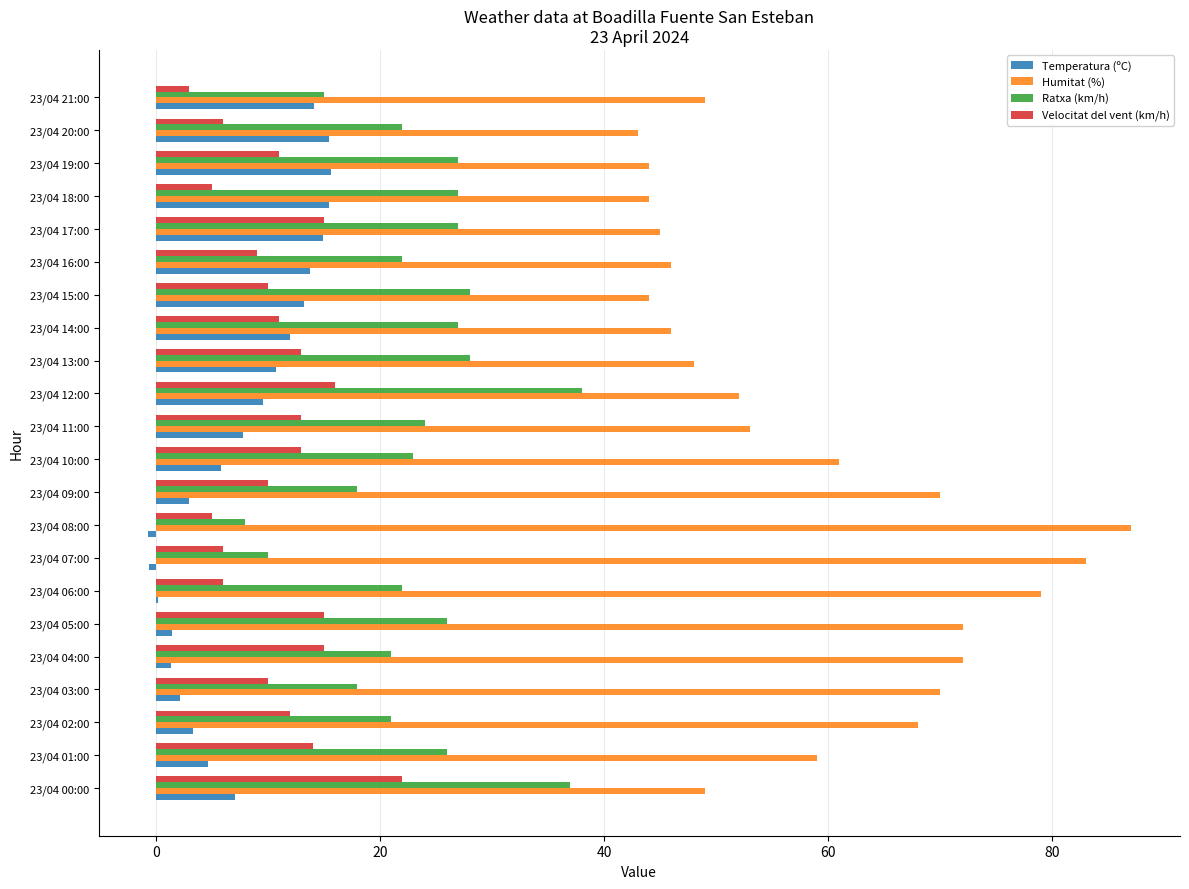

Which category has the highest value across all series?

23/04 08:00